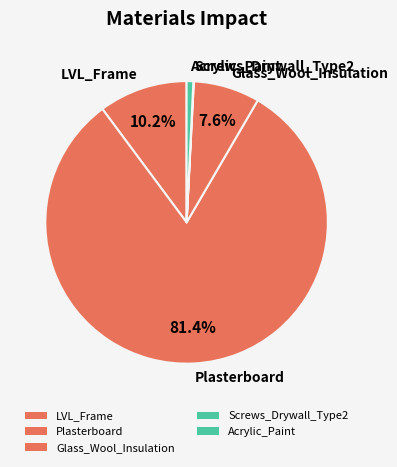

To the nearest percent, what is the average slice percentage?

20%